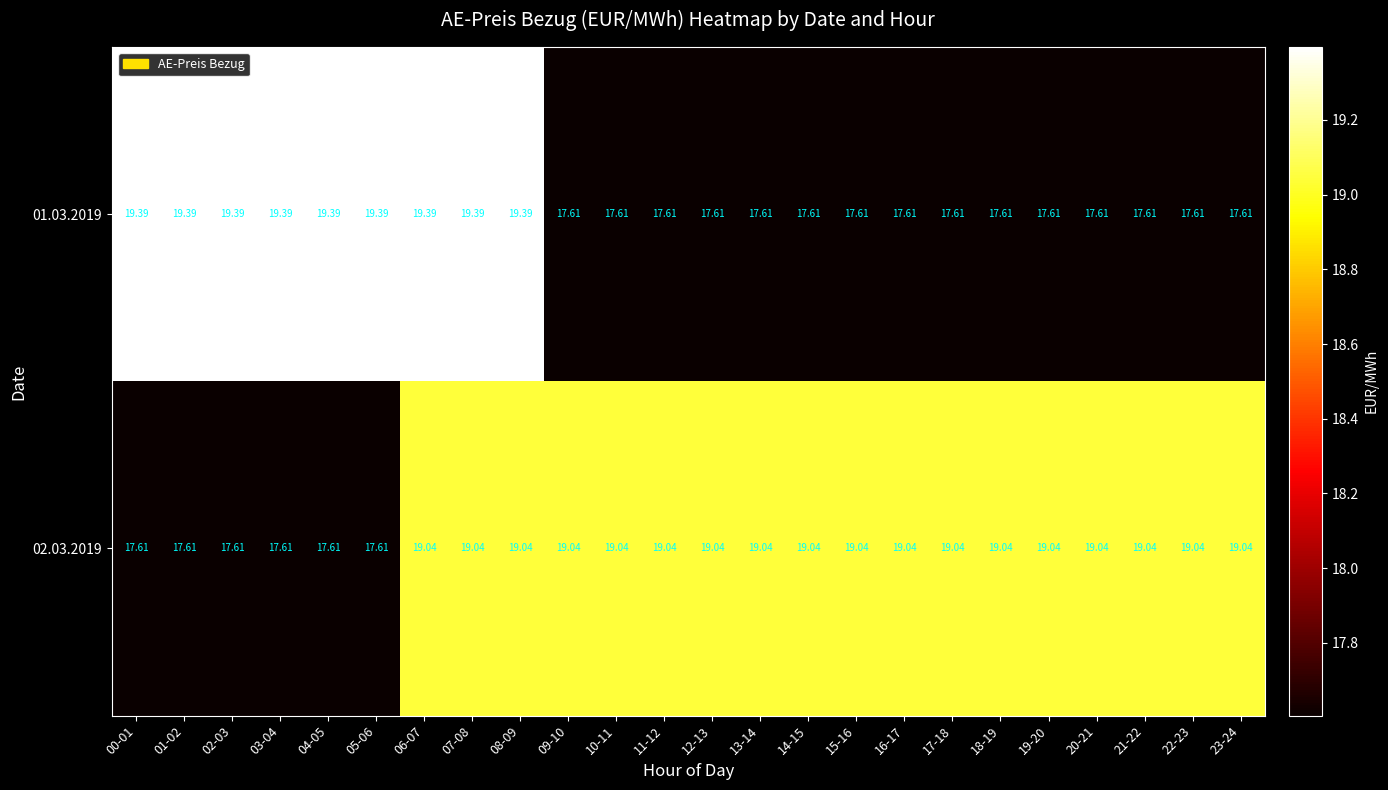

Is the value of 02.03.2019 at 15-16 greater than the value of 01.03.2019 at 15-16?

Yes